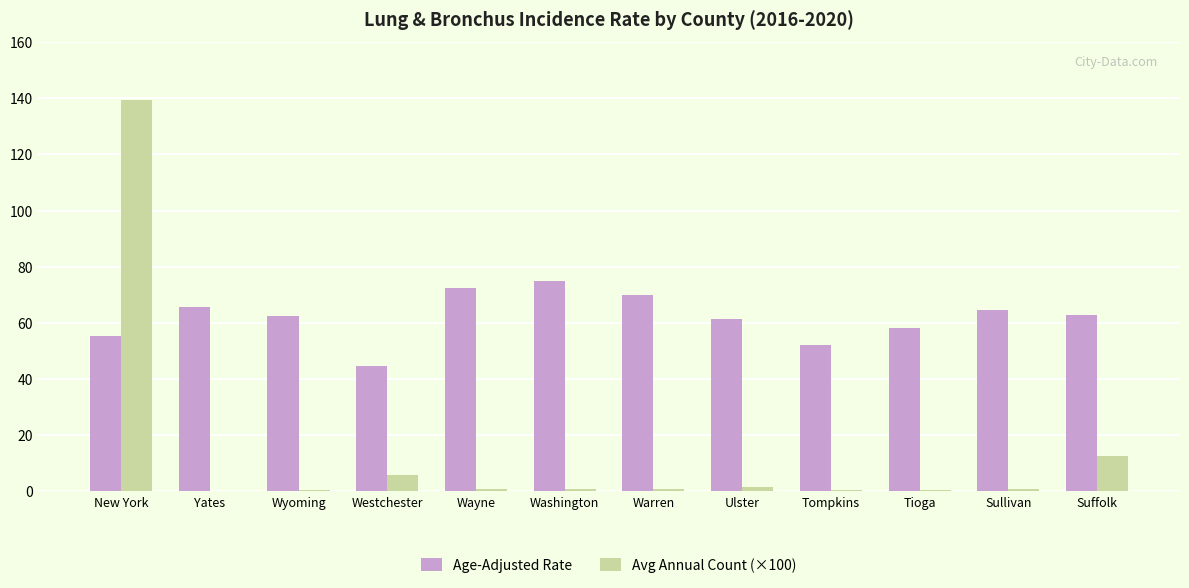

The Age-Adjusted Rate series shows 70.0 at Warren. True or false?

True